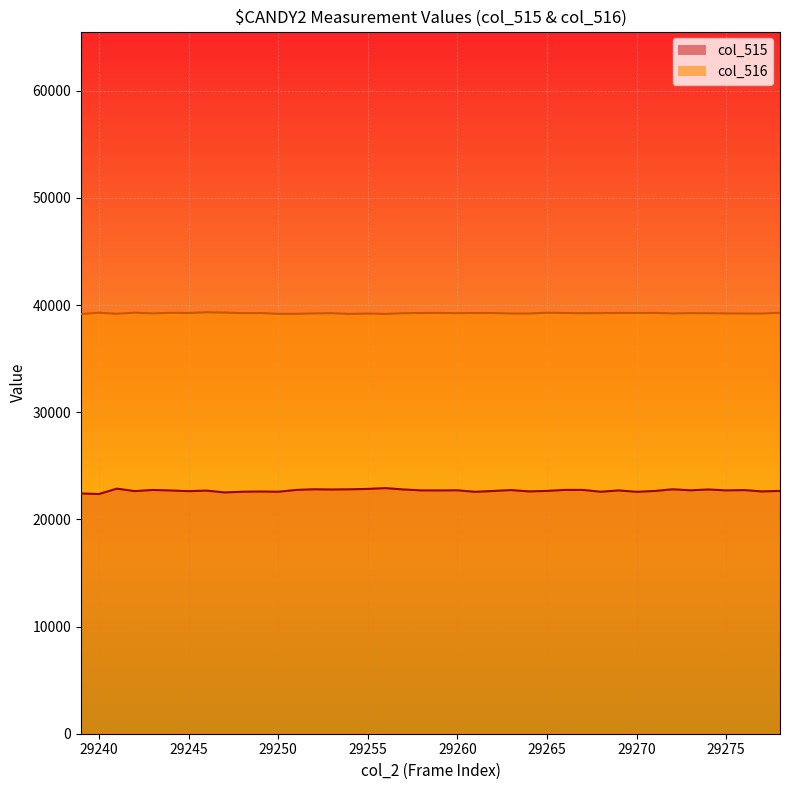

Does the chart display data point markers on the line(s)?

No